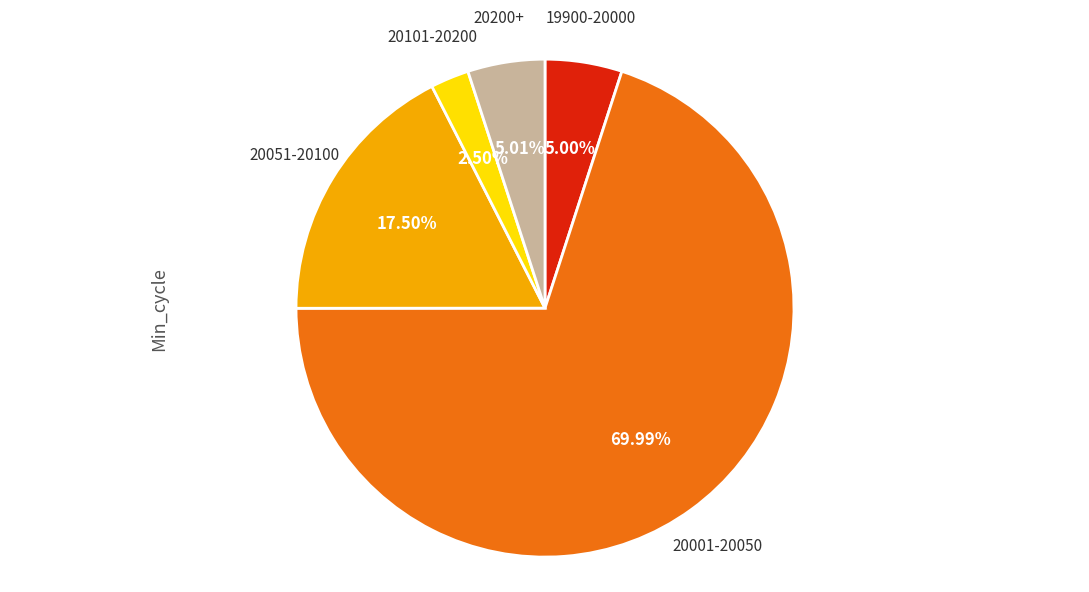

Is there a majority slice in this chart?

Yes